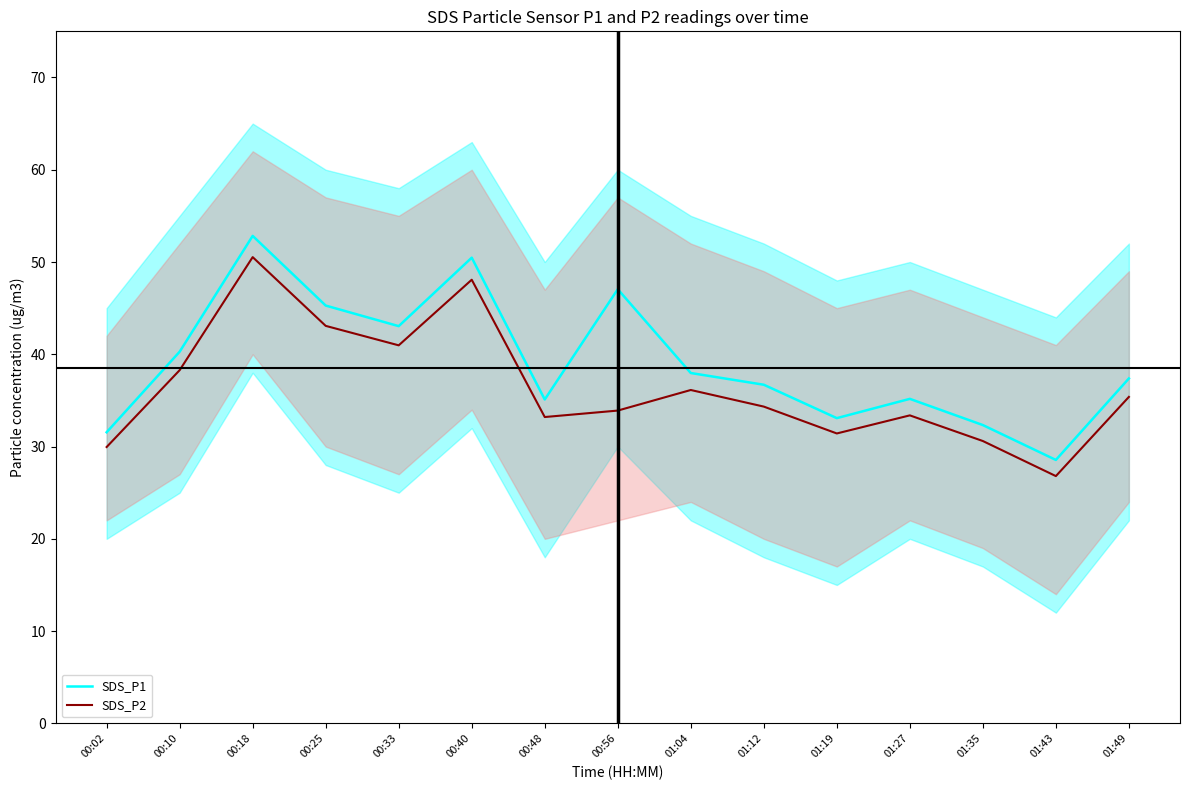

The SDS_P1 series shows 18.4 at 00:40. True or false?

False